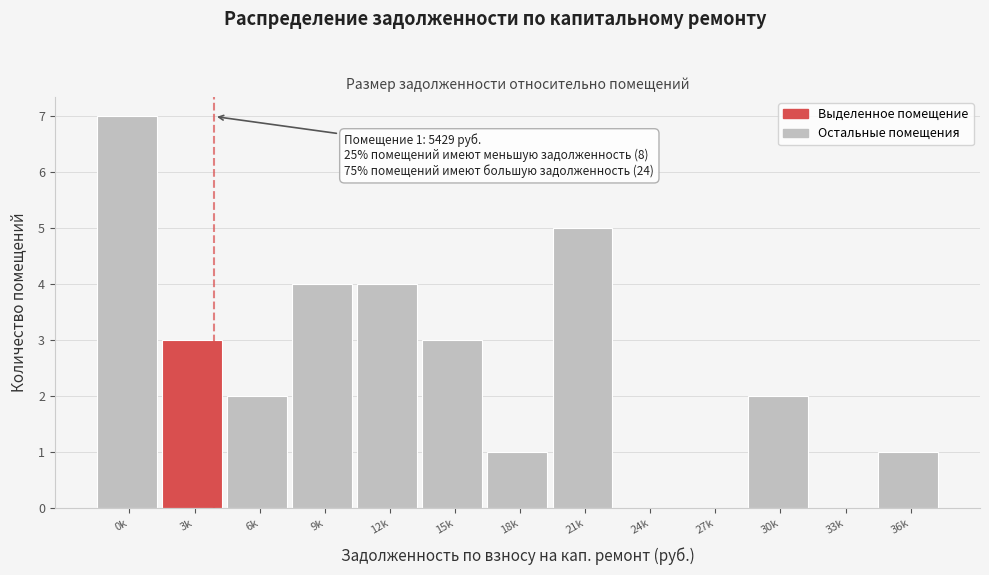

Reading left to right, extract all data points from this chart.

0k=7	3k=3	6k=2	9k=4	12k=4	15k=3	18k=1	21k=5	24k=0	27k=0	30k=2	33k=0	36k=1